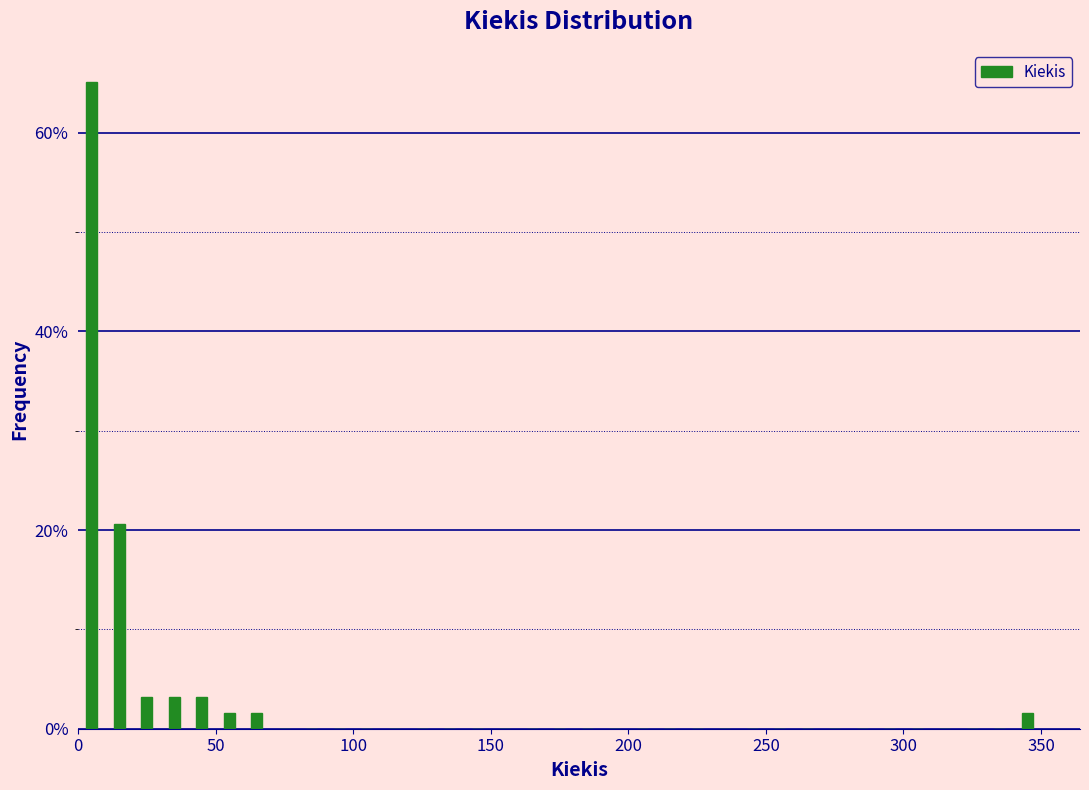

Read against the x-axis, roughly where is the centre of the tallest bar?

5